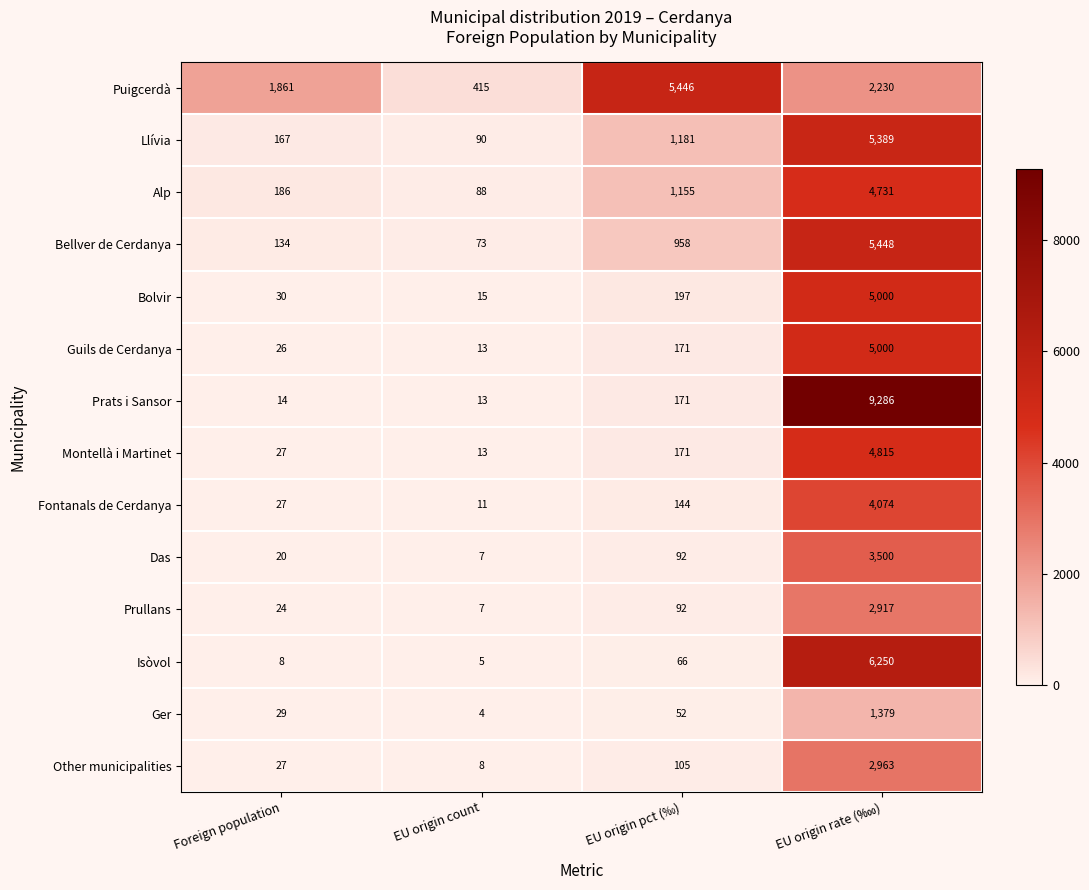

What is the sum of all Llívia values?

6827